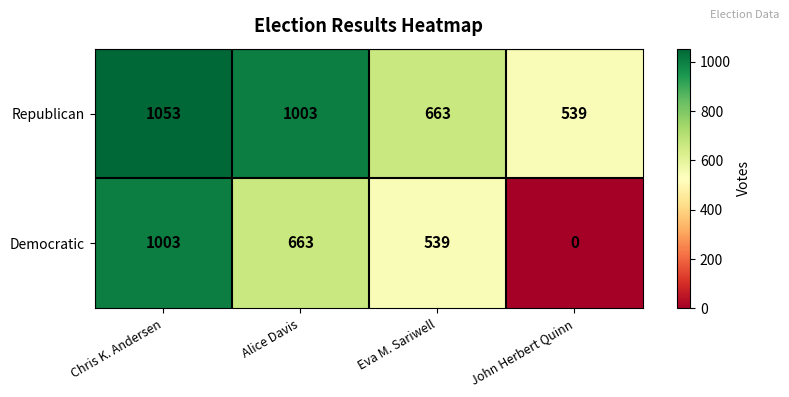

The Democratic series shows 1003 at Chris K. Andersen. True or false?

True